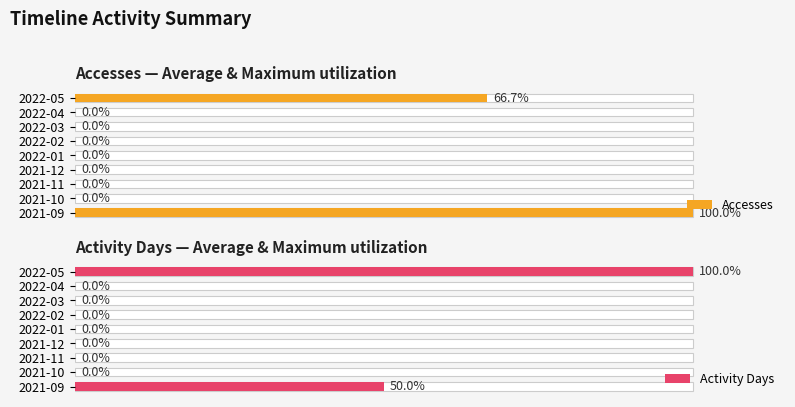

Count the Accesses values in the range 0 to 1.

9